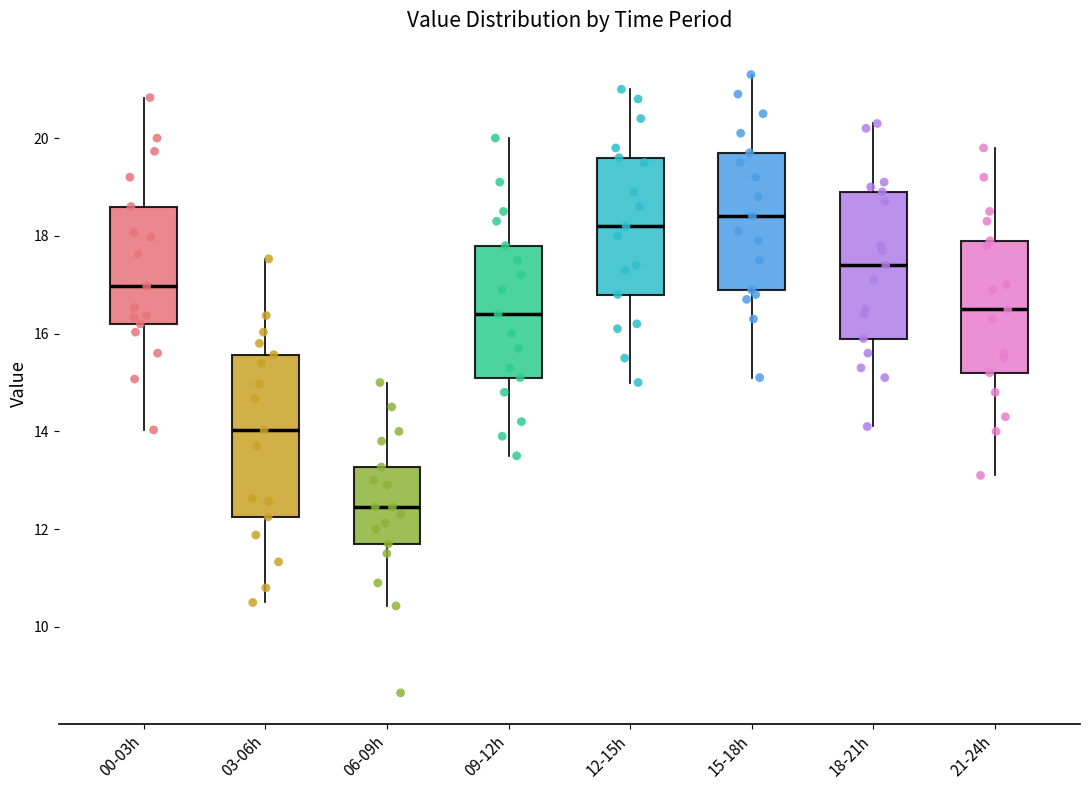

Where does the lower whisker of the box for 03-06h end on the y-axis? The values are not printed on the chart, so give them approximately, as read against the axis.

10.6